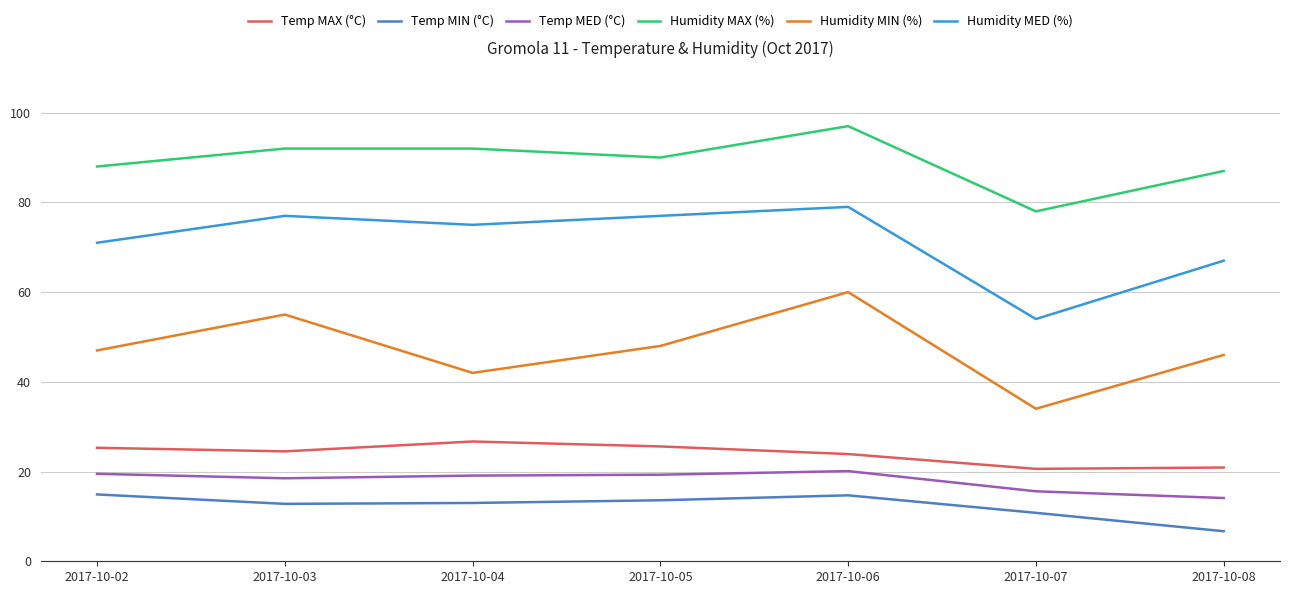

At which category is the sum across all series the highest?

2017-10-06